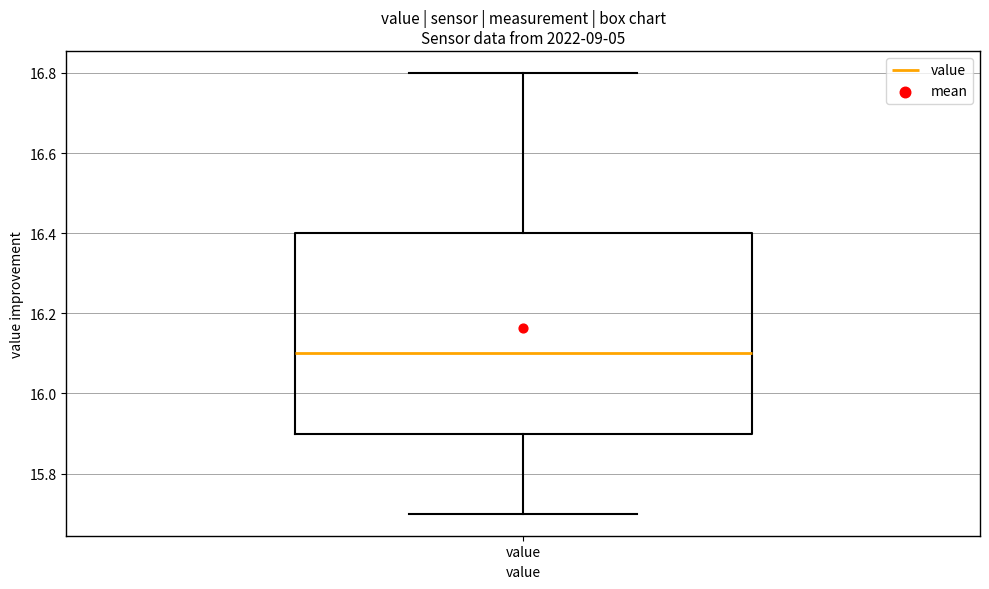

Transcribe this box plot: give where the median line is, the range the box spans, and where the two whiskers end, as read against the y-axis. The values are not printed on the chart, so give them approximately, as read against the axis.

median 16.1, box 15.9 to 16.4, whiskers 15.7 to 16.8